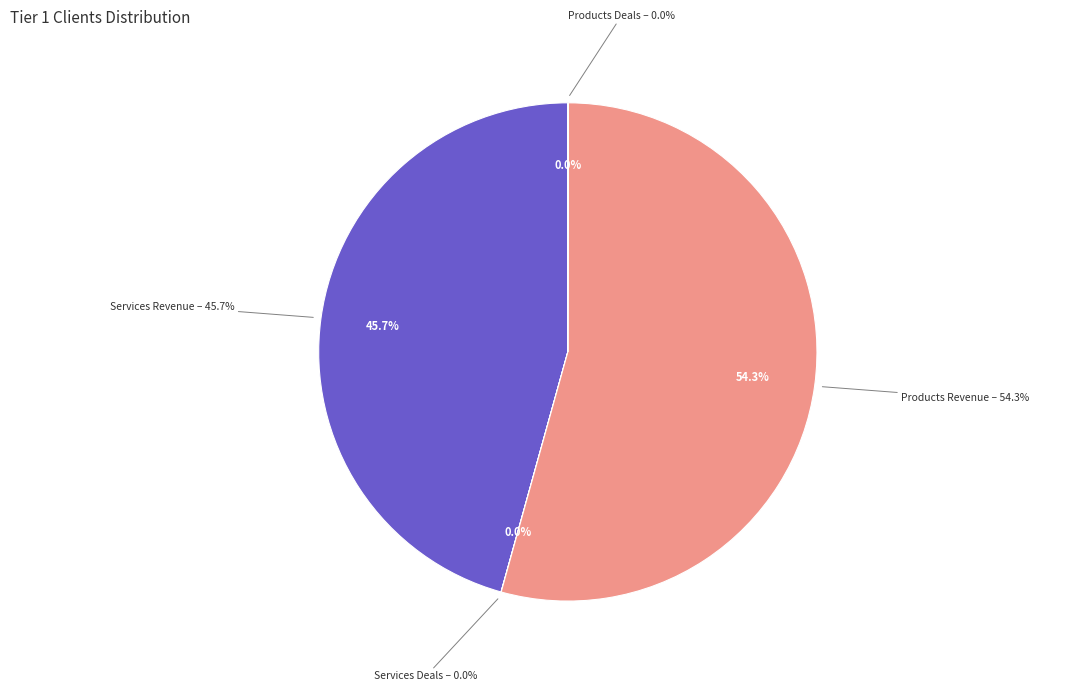

What is the smallest slice in the pie chart?

Services Deals